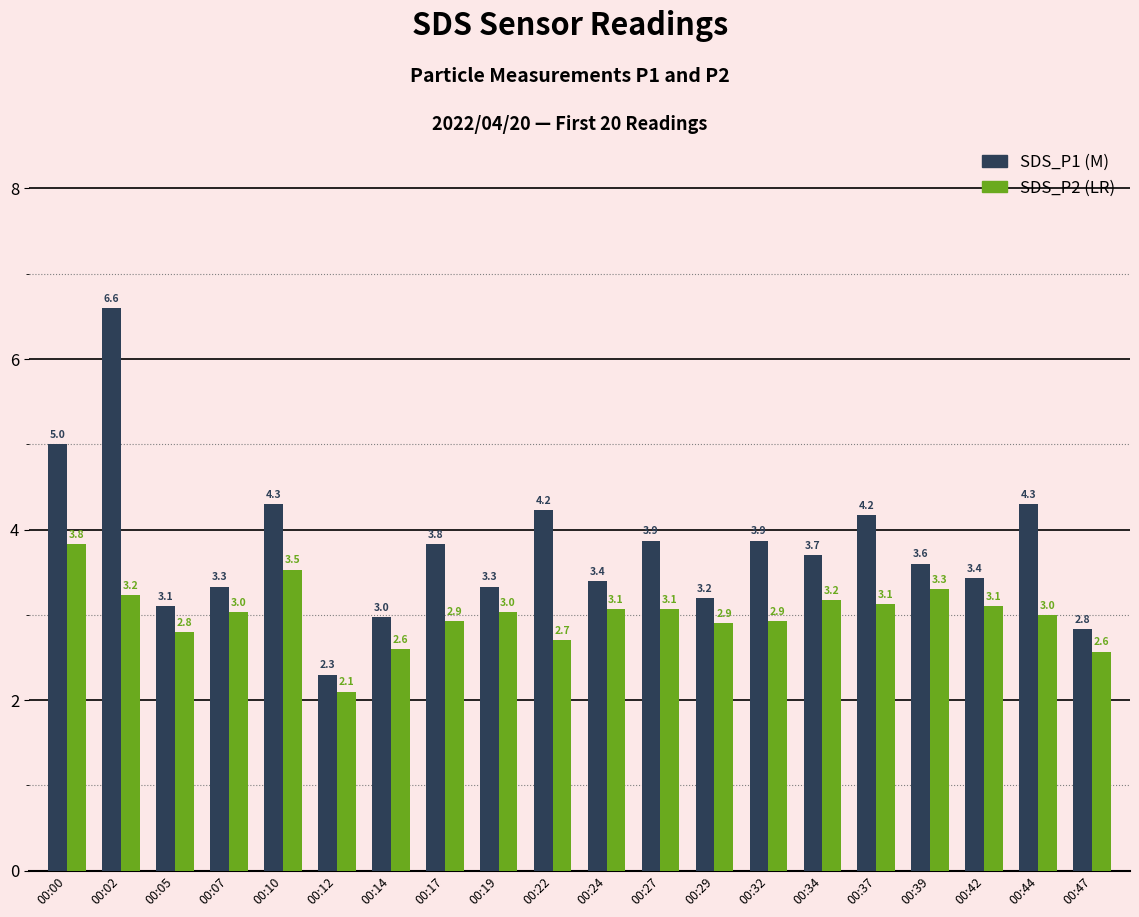

What is the spread (max minus min) of values at 00:02?

3.4